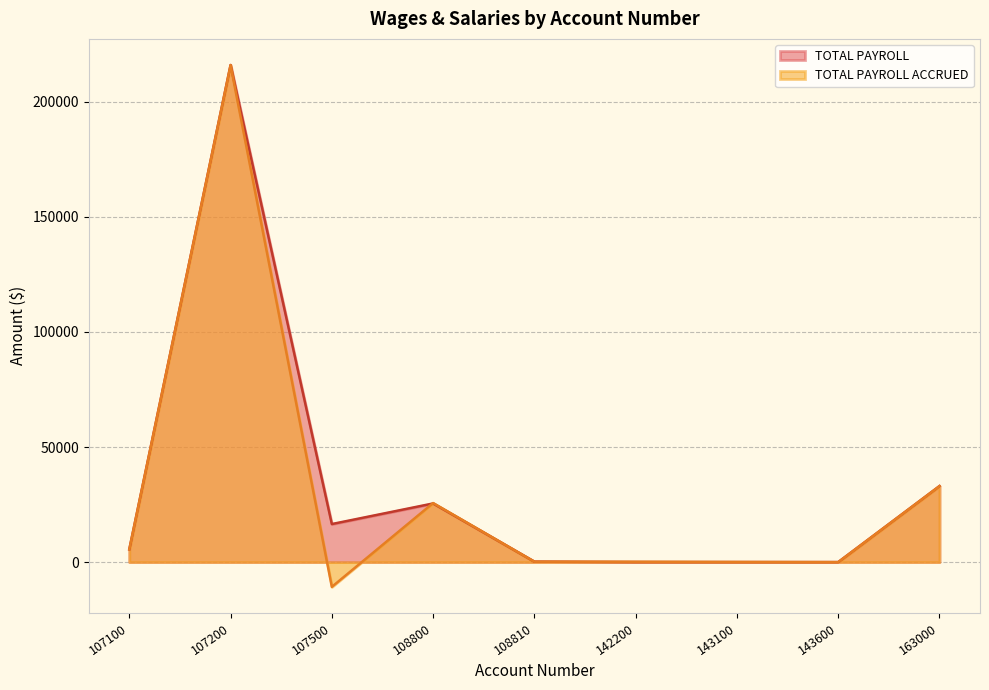

List the series in order of their overall mean, highest first.

TOTAL PAYROLL, TOTAL PAYROLL ACCRUED